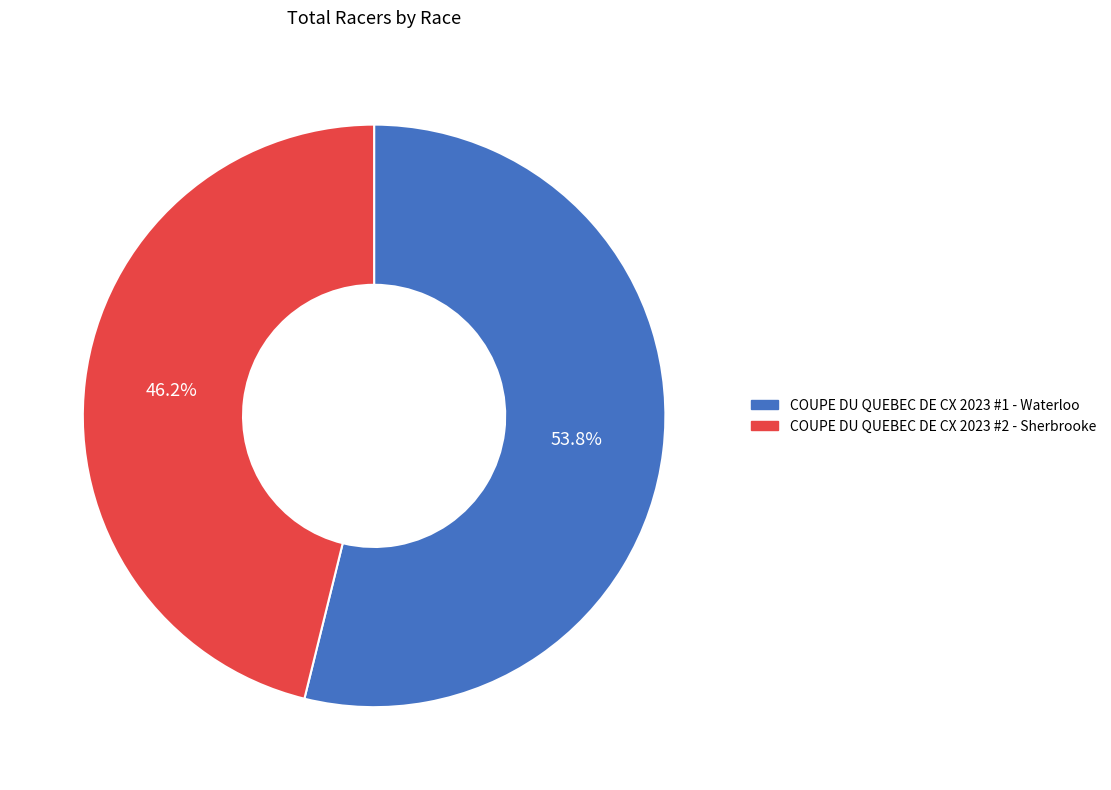

How much of the chart is everything except COUPE DU QUEBEC DE CX 2023 #2 - Sherbrooke?

53.8%